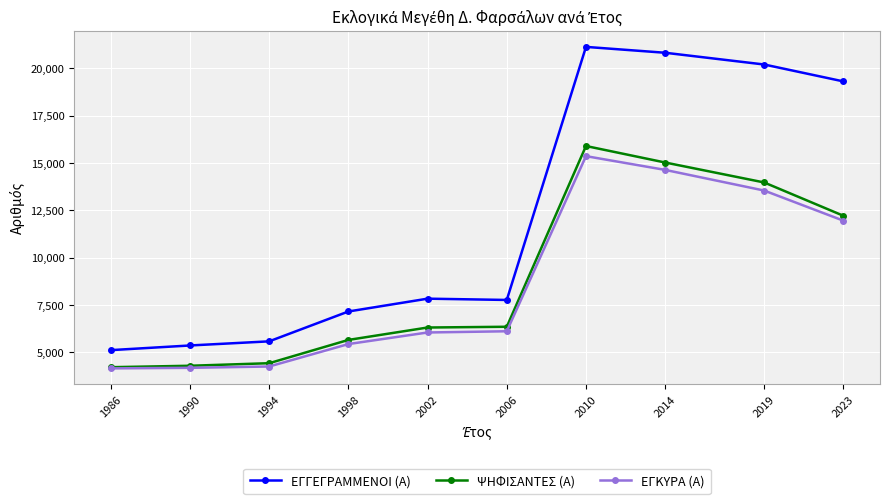

What is the highest value of the ΕΓΚΥΡΑ (Α) series?

15361